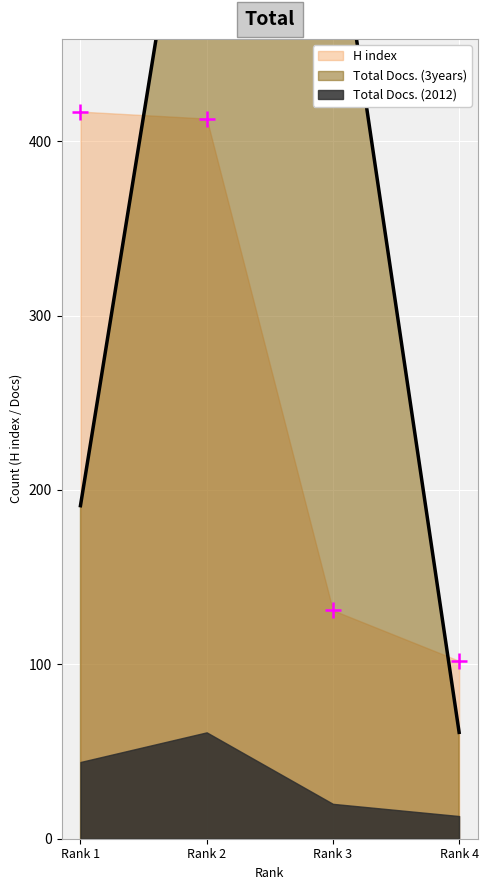

What is the total value across all series at Rank 2?

1051